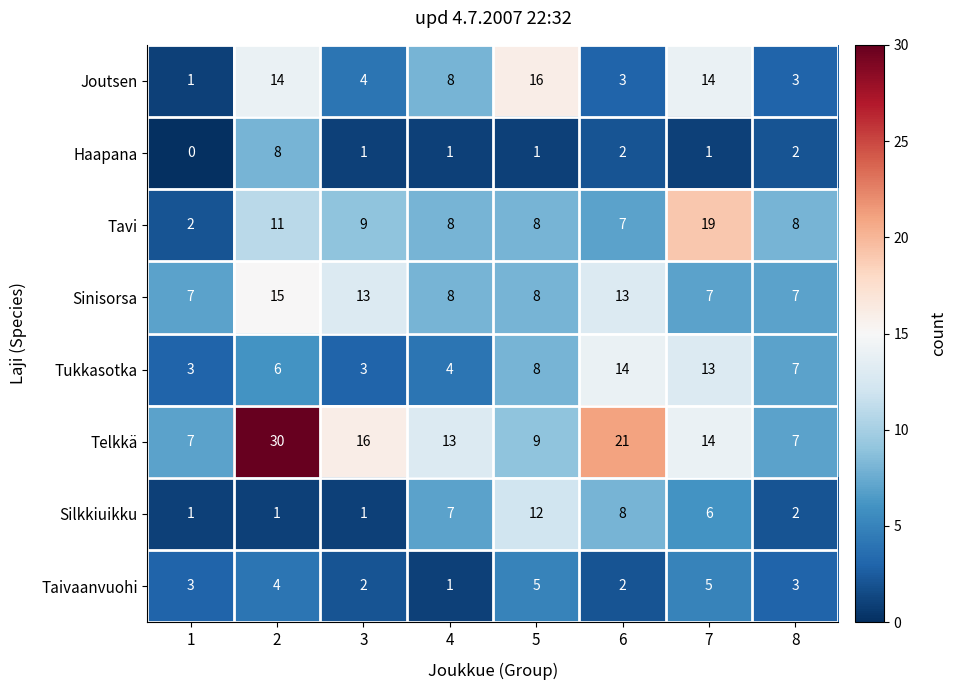

What is the approximate value of Silkkiuikku at 5?

12